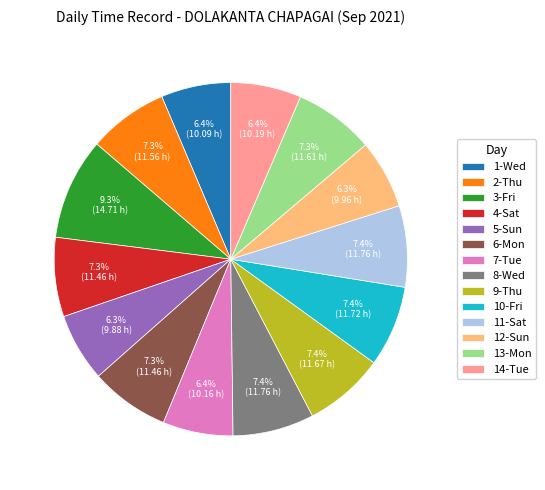

How many segments does this pie chart have?

14